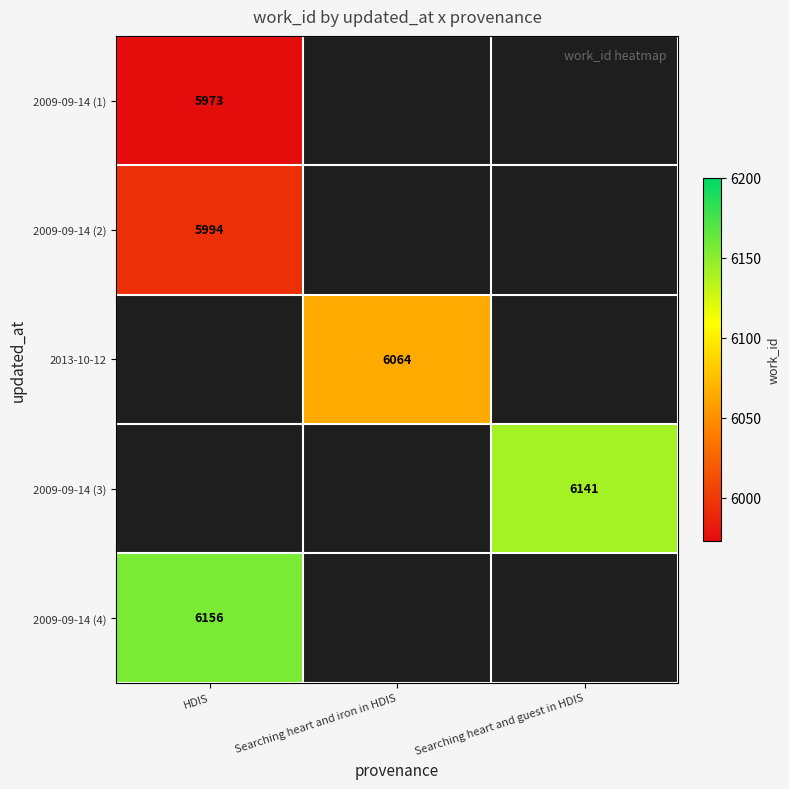

Is it true that 2009-09-14 (4) equals 3593 at HDIS?

False